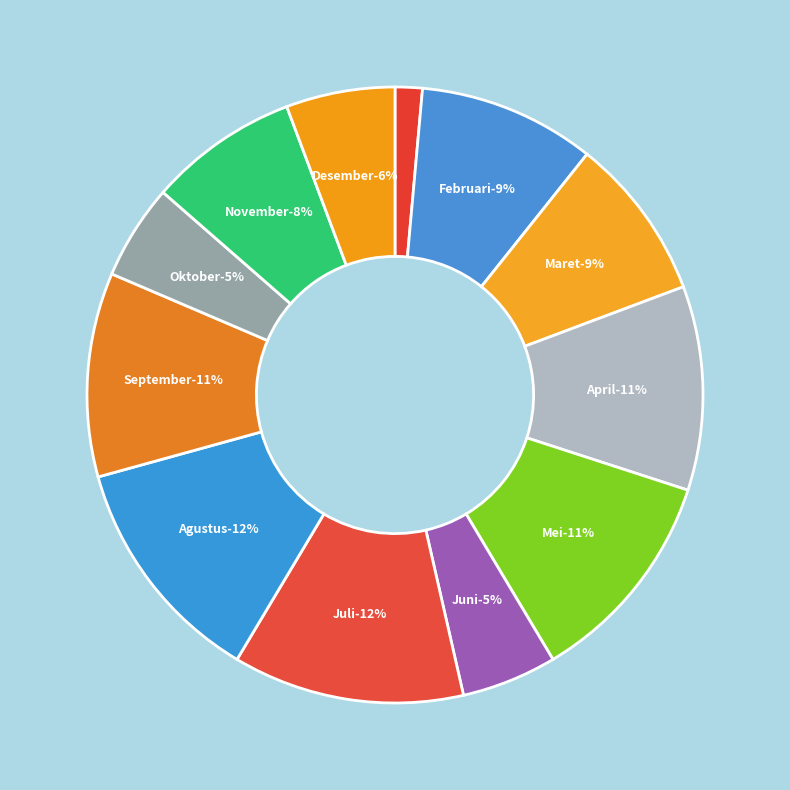

Which has a higher value, November or September?

September